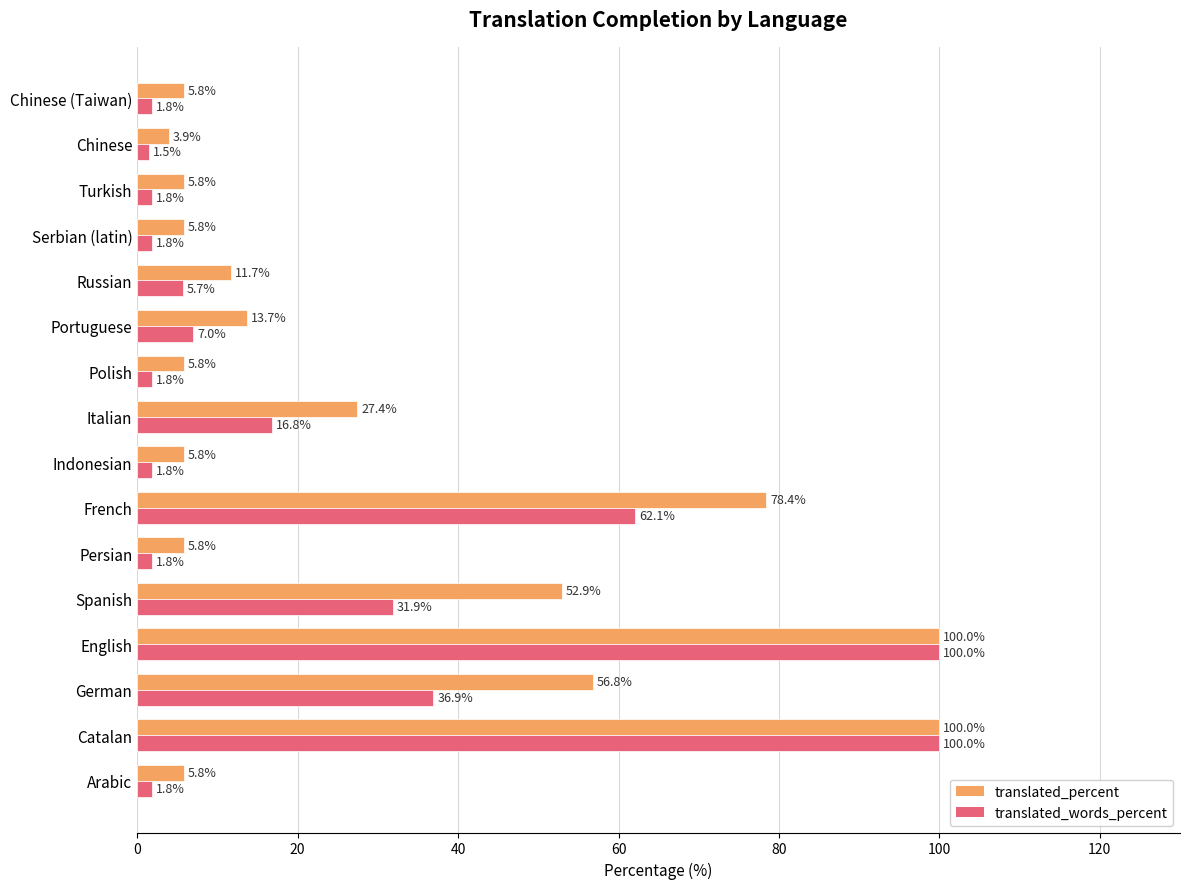

The translated_words_percent series shows 25.0 at Italian. True or false?

False